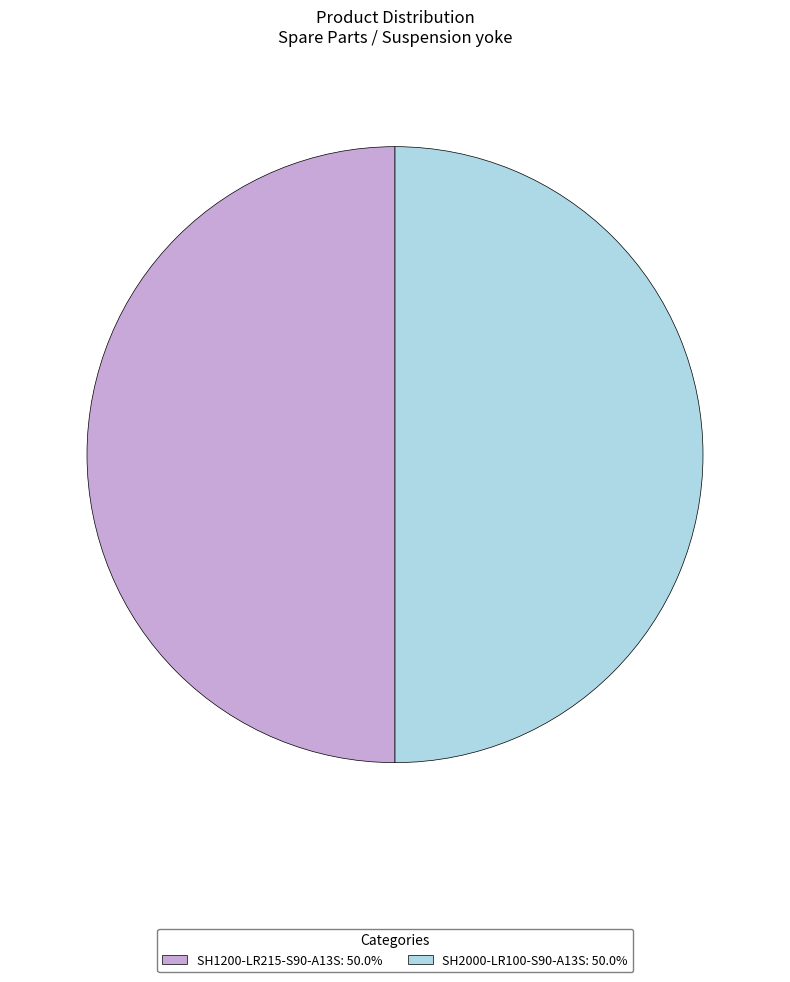

Combined, do SH1200-LR215-S90-A13S and SH2000-LR100-S90-A13S account for over 50%?

Yes